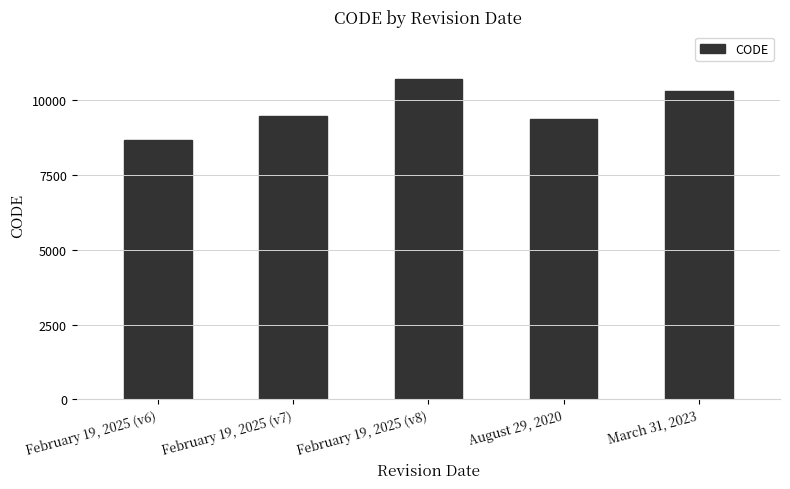

The value at March 31, 2023 is 13995. True or false?

False